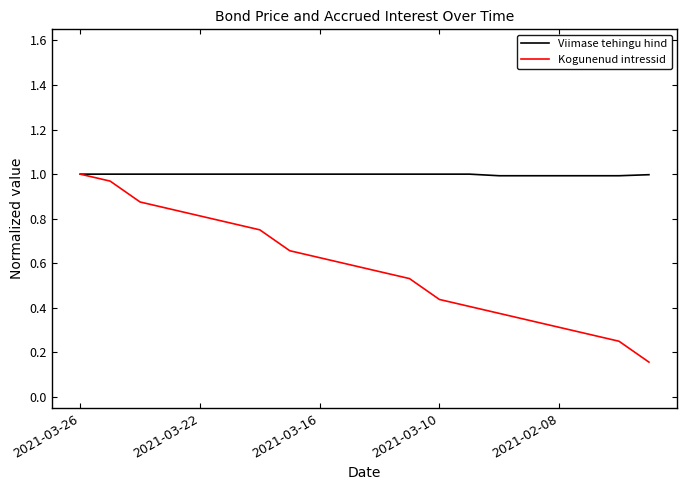

Which series has the largest total across all categories?

Viimase tehingu hind